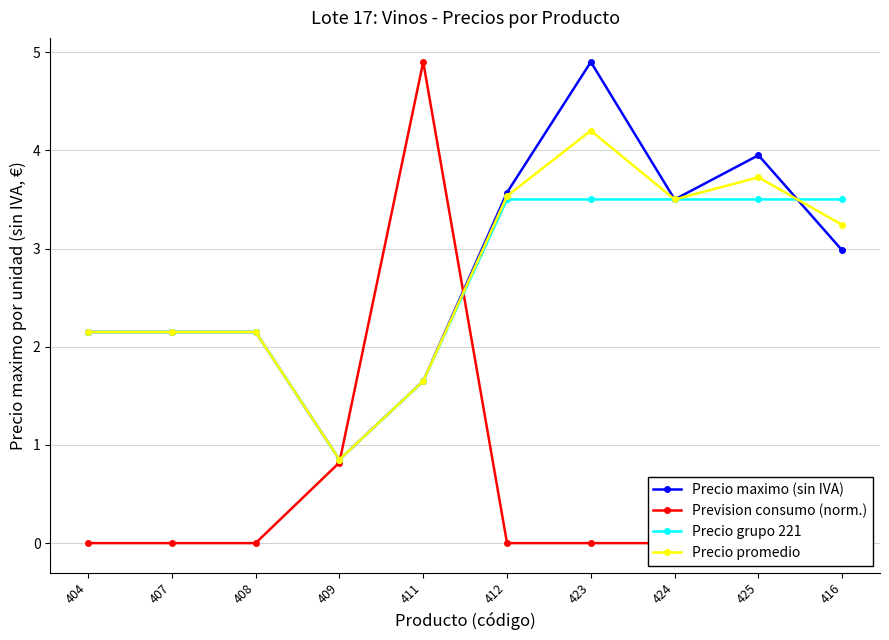

How many values in the Prevision consumo (norm.) series exceed 0?

2